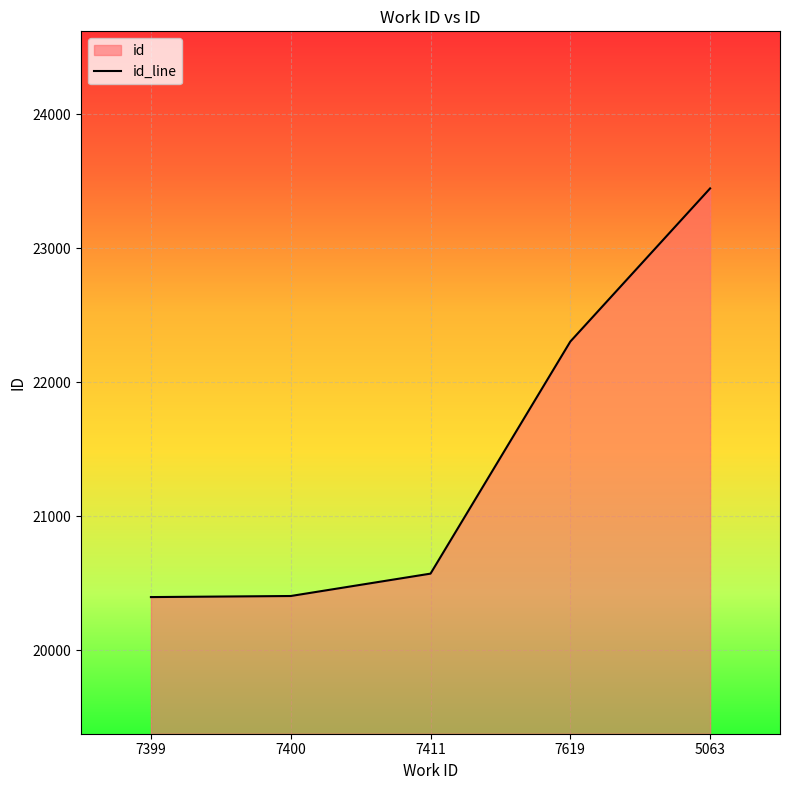

Reading left to right, extract all data points from this chart.

20396	20404	20571	22303	23446